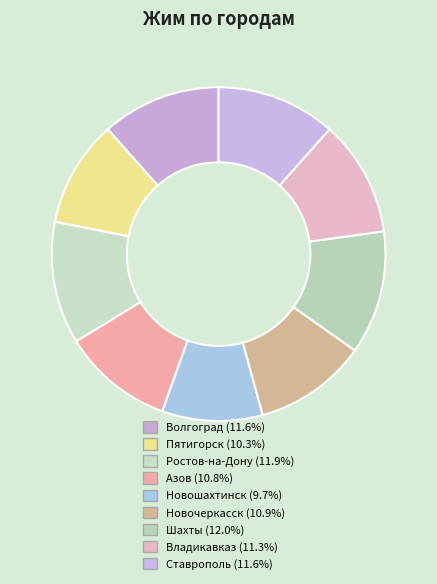

How many segments does this pie chart have?

9